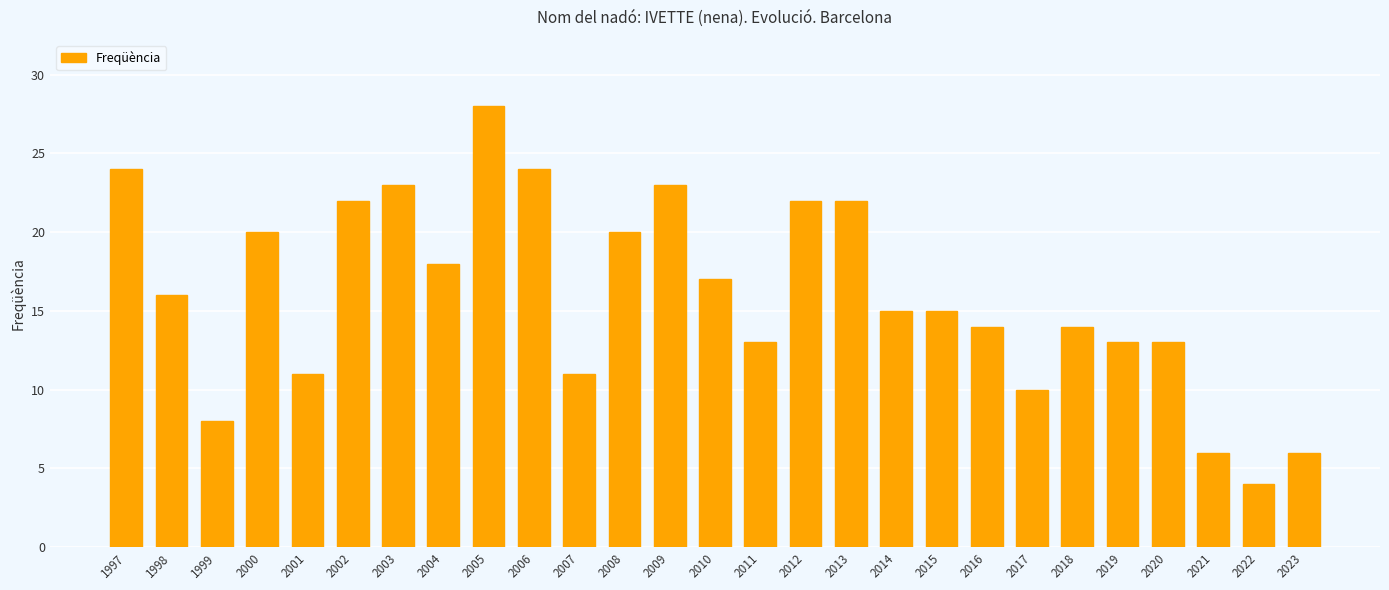

Reading right to left, extract all data points from this chart.

2023=6	2022=4	2021=6	2020=13	2019=13	2018=14	2017=10	2016=14	2015=15	2014=15	2013=22	2012=22	2011=13	2010=17	2009=23	2008=20	2007=11	2006=24	2005=28	2004=18	2003=23	2002=22	2001=11	2000=20	1999=8	1998=16	1997=24